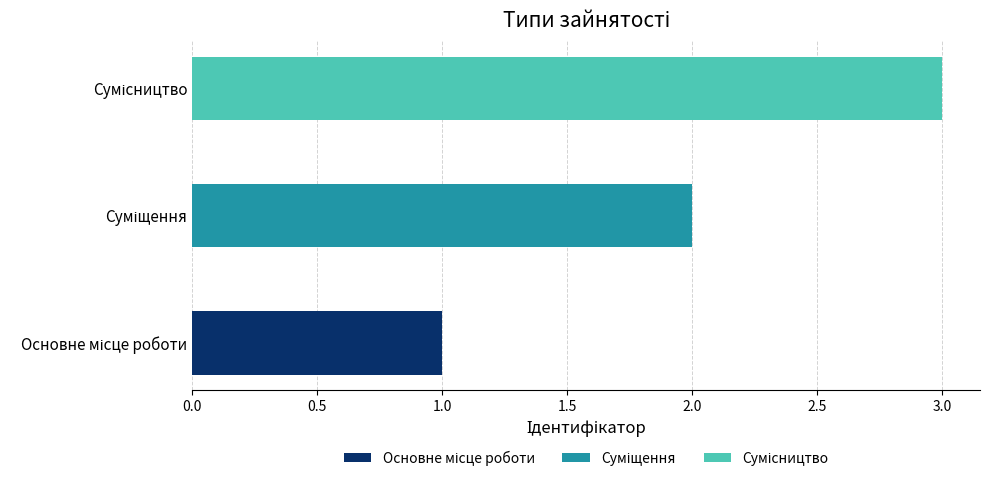

At which category does the chart reach its peak across all series?

Сумісництво